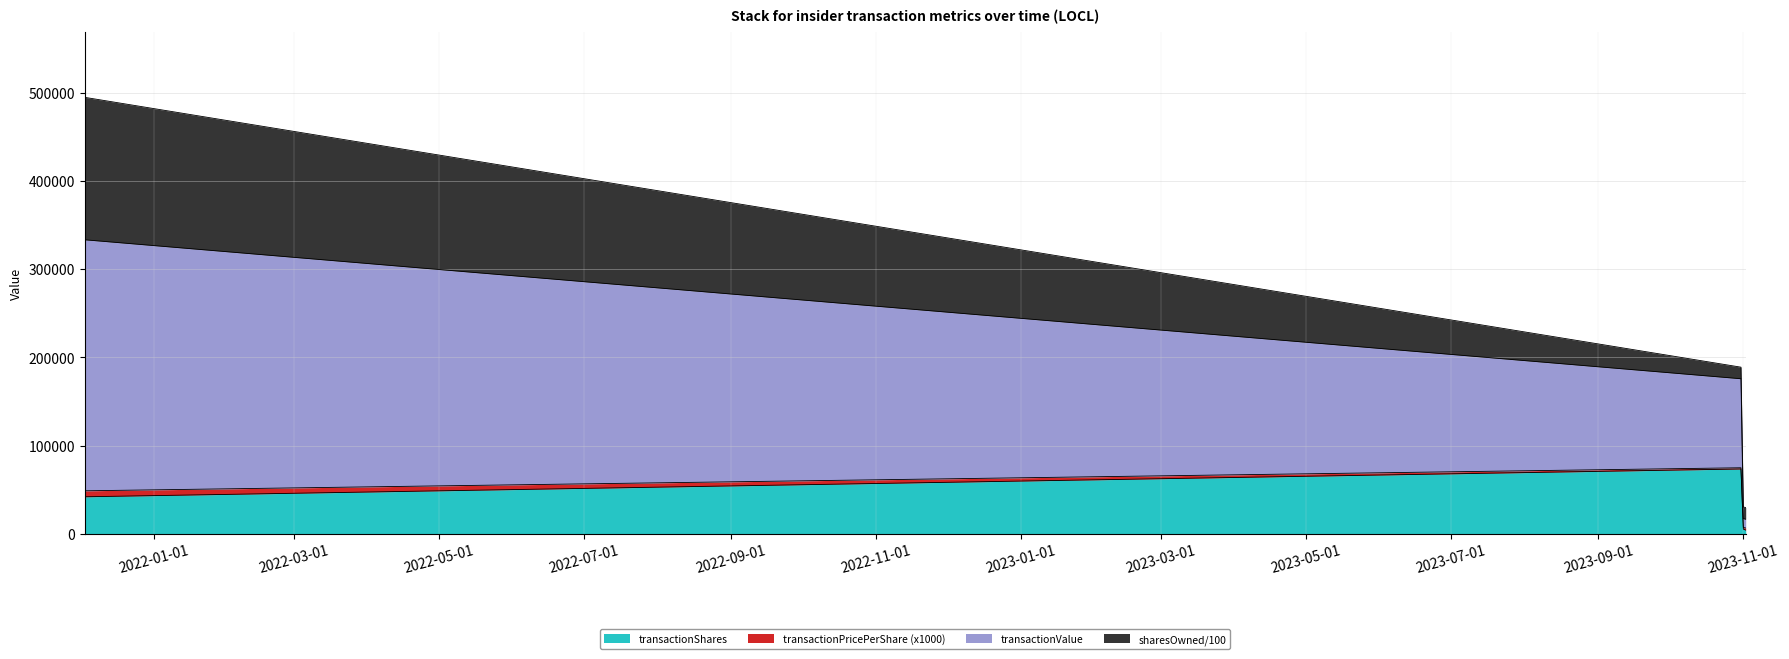

True or false: transactionShares and transactionValue cross at least once.

False